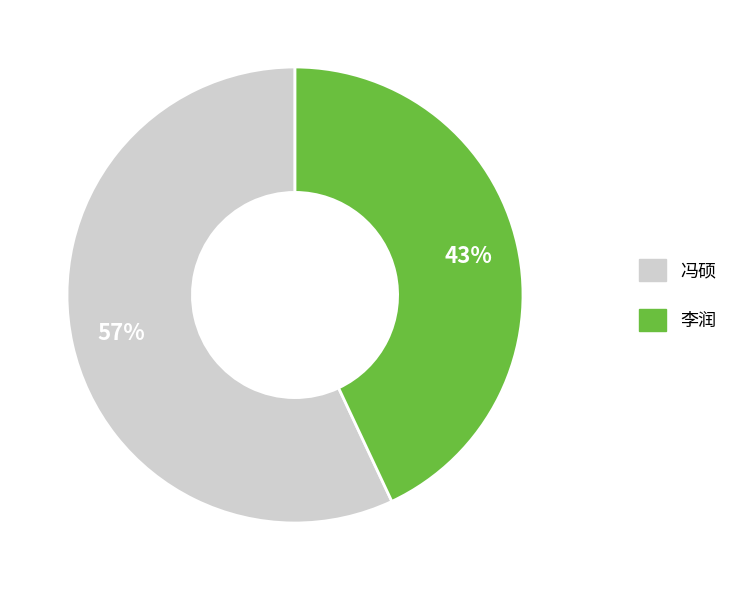

Between 李润 and 冯硕, which is larger?

冯硕